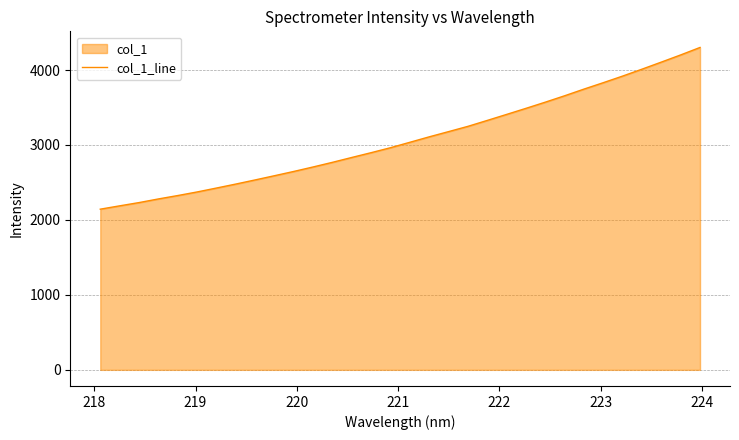

What is the difference between the maximum and minimum values?

2157.3